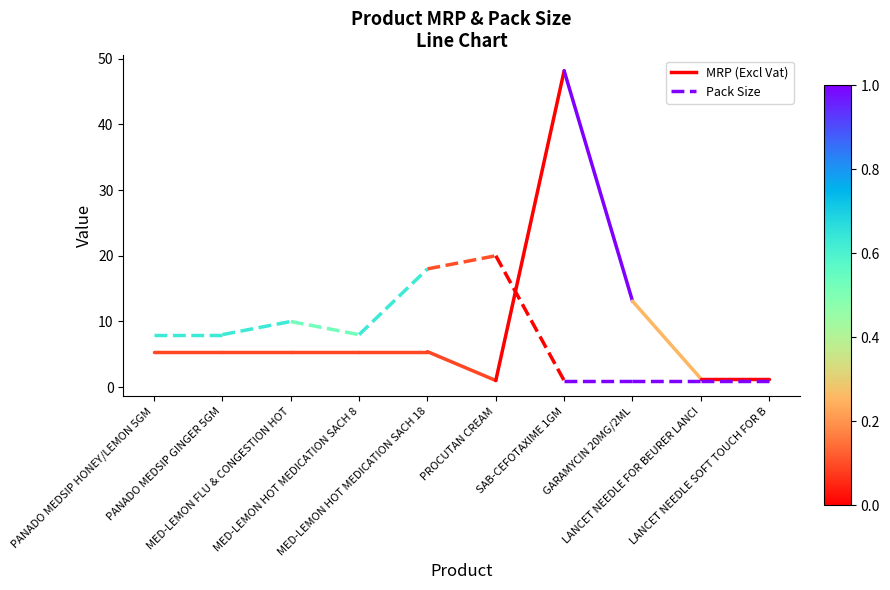

Does the chart display data point markers on the line(s)?

No